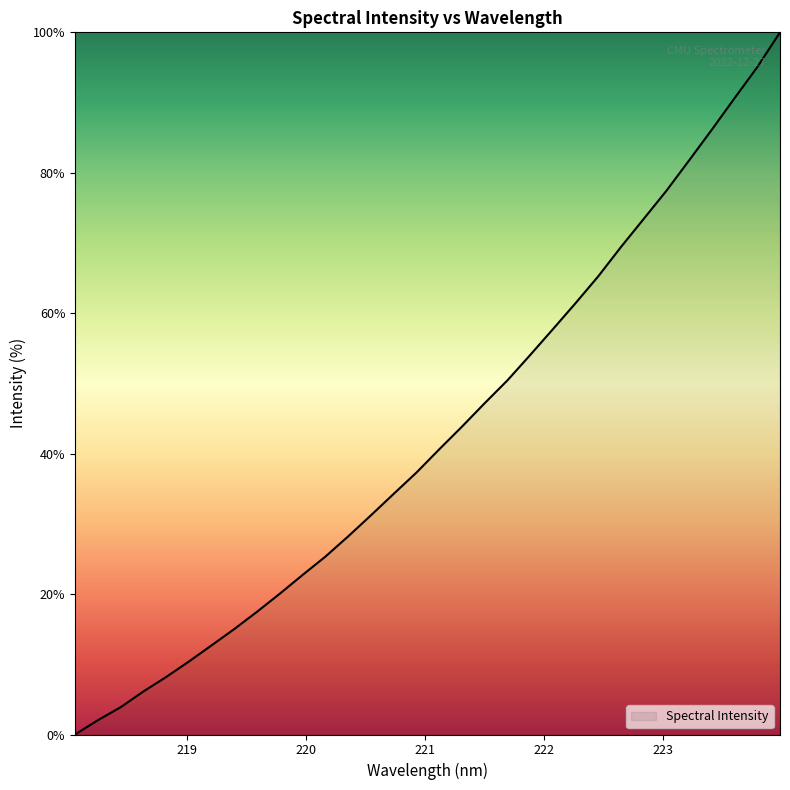

What is the difference between the maximum and minimum values?

100.0